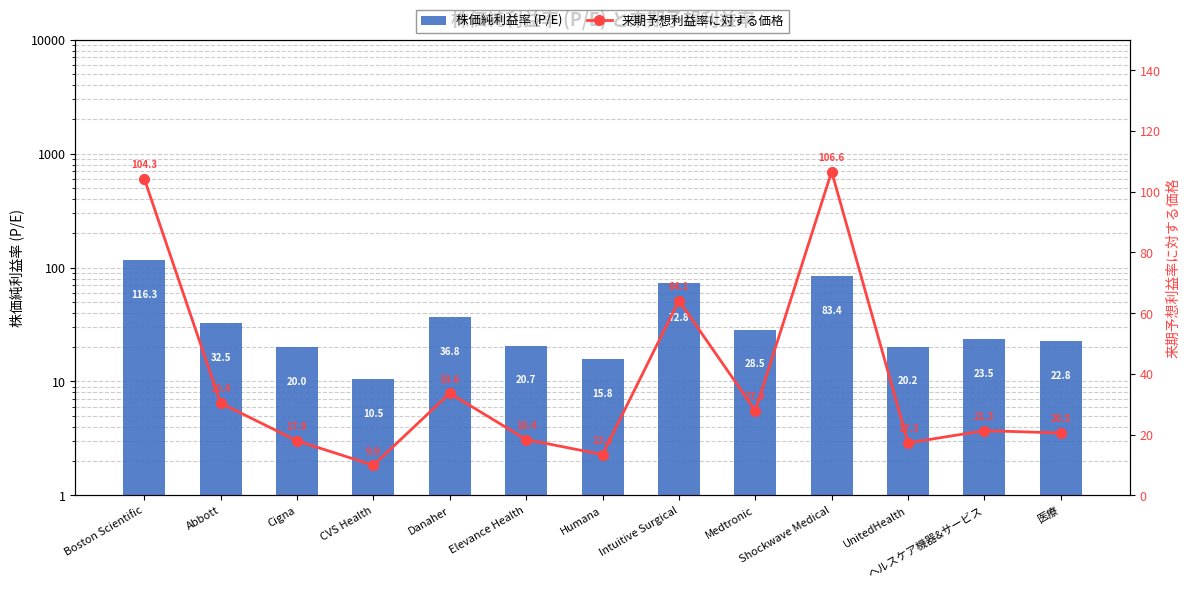

What is the total value across all series at CVS Health?

20.4